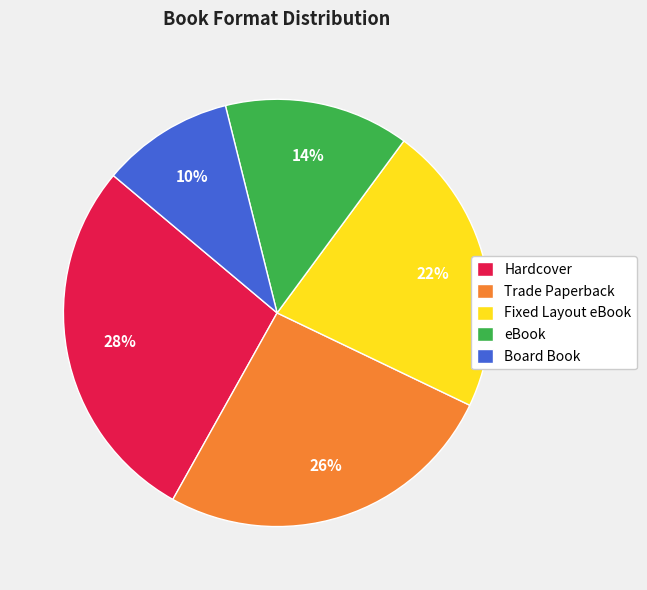

Count the number of slices in the pie.

5